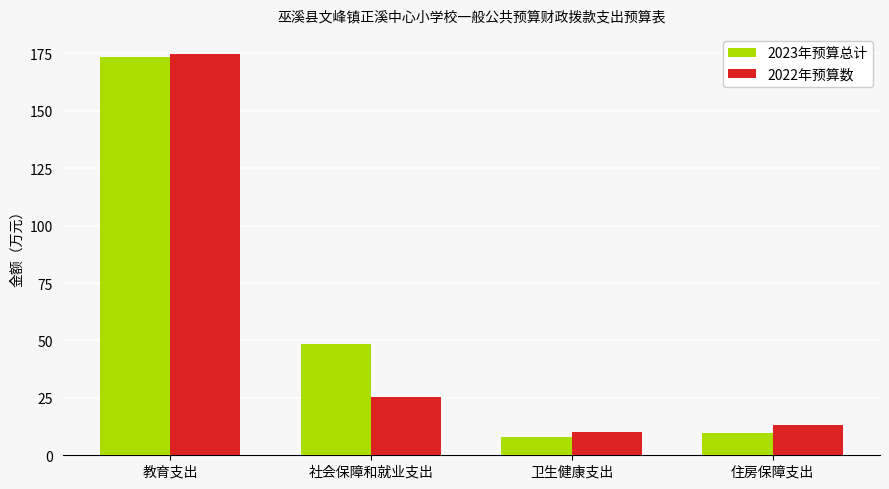

What is the difference between the highest and lowest values at 卫生健康支出?

2.2